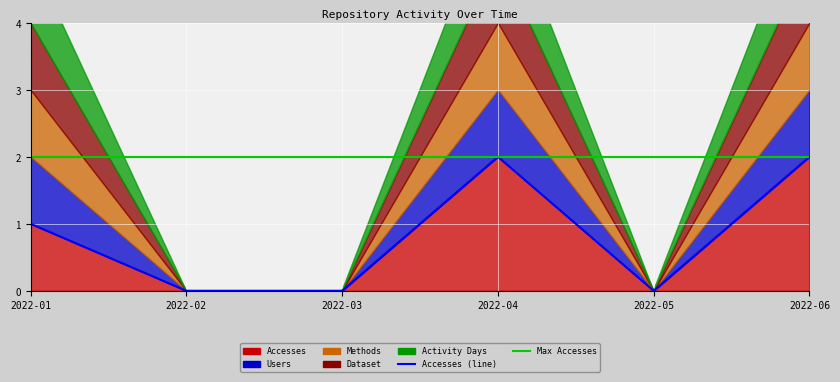

What is the value of the Accesses point at the 6th from the left?

2